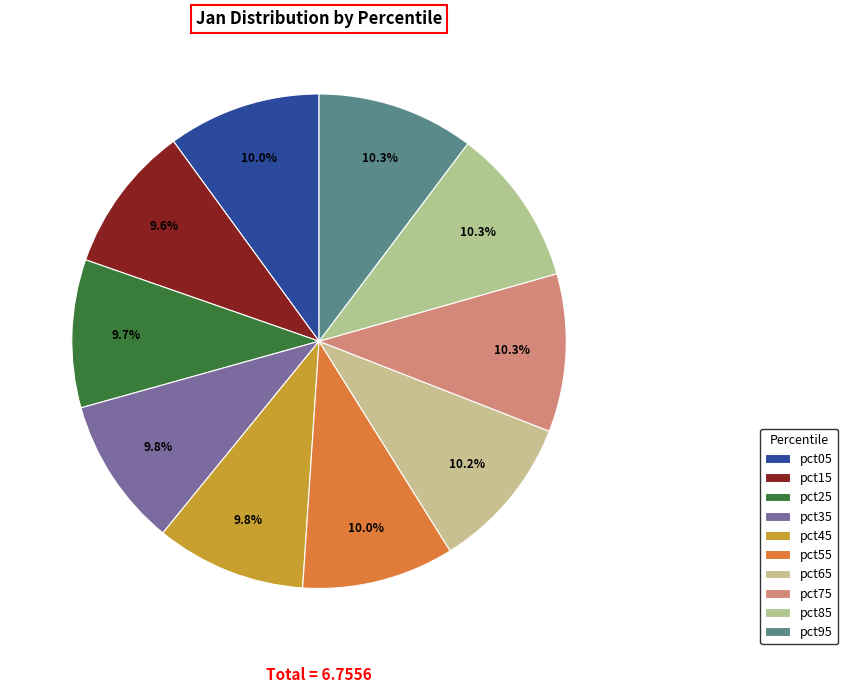

Rank the categories by value from highest to lowest.

pct75, pct85, pct95, pct65, pct05, pct55, pct45, pct35, pct25, pct15